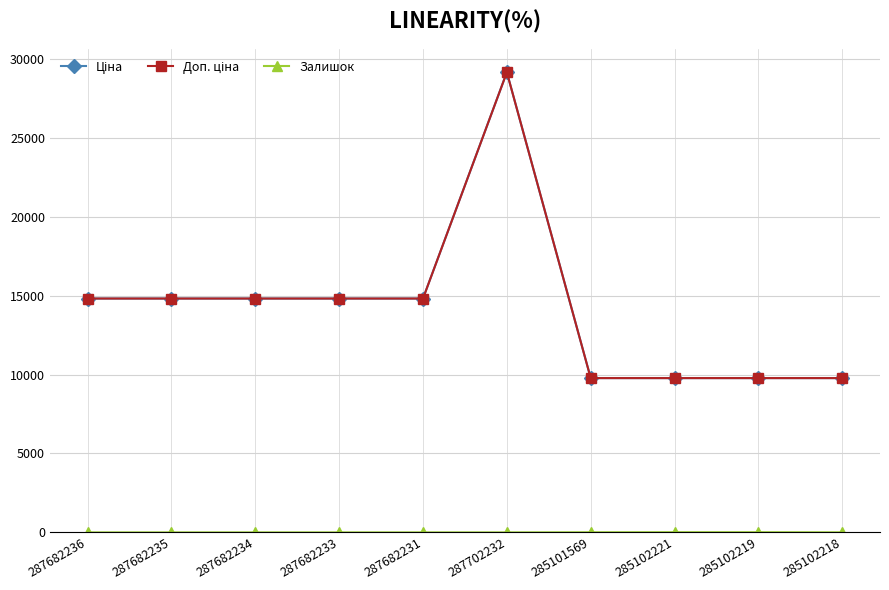

Which series has the widest spread of values?

Ціна